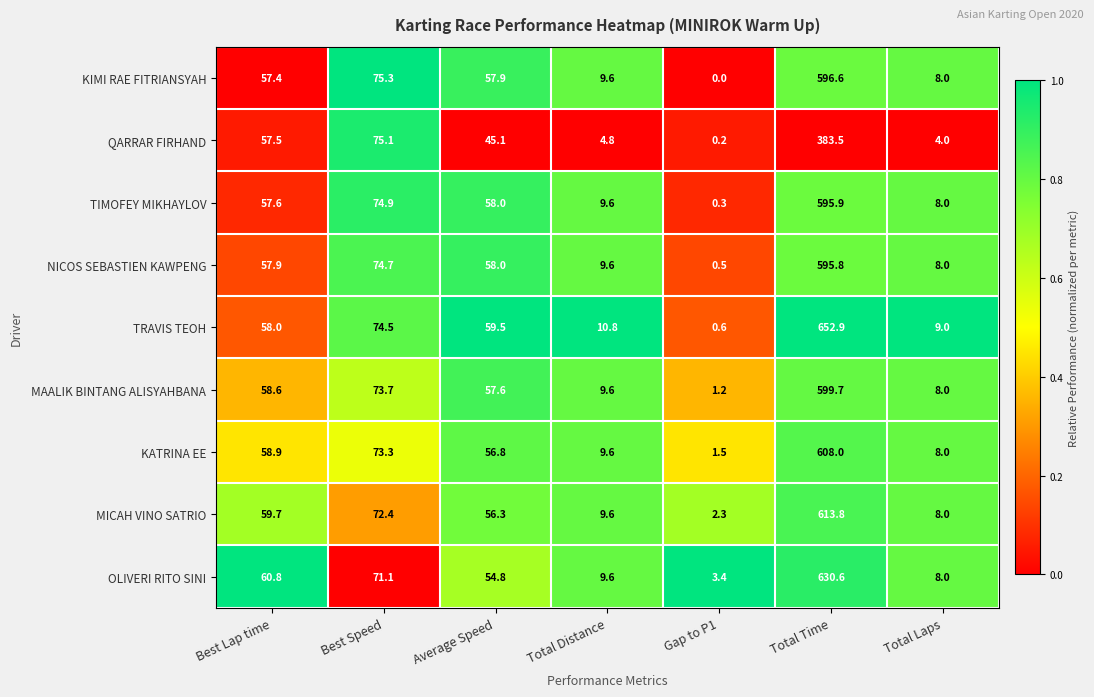

Between Total Time and Total Laps, which series saw the biggest shift?

TRAVIS TEOH